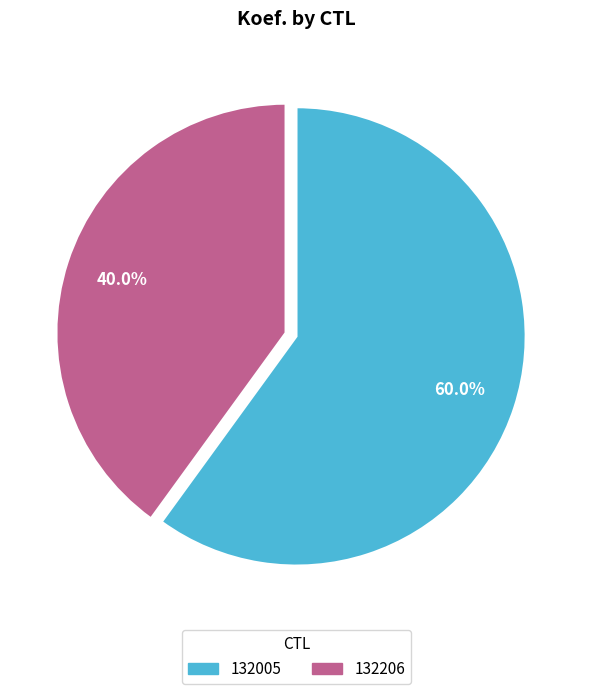

To the nearest percent, what is the difference between the largest and smallest slice percentages?

20%